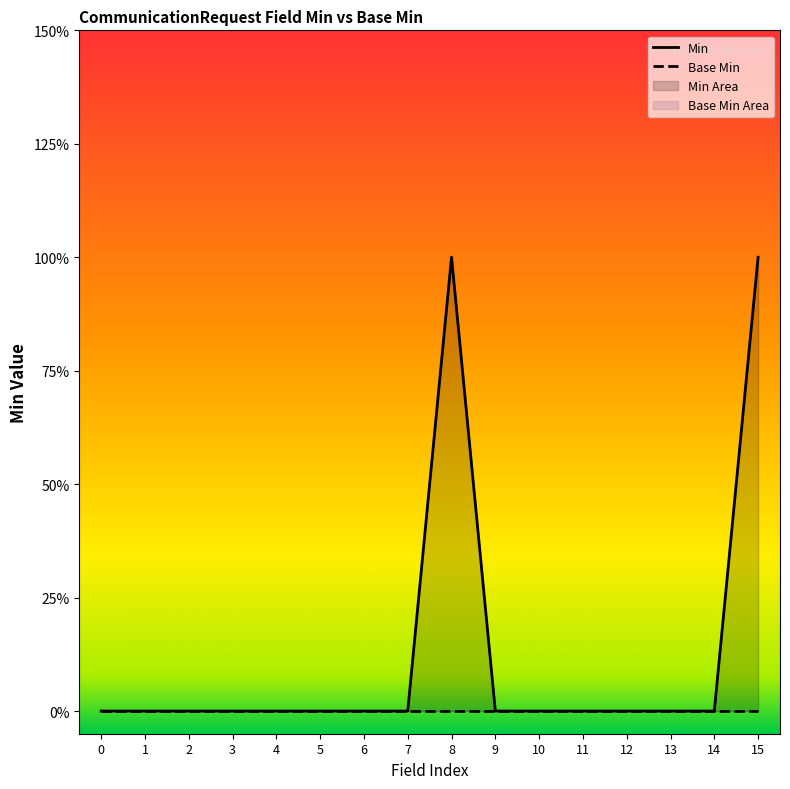

How many interior local peaks (higher than both neighbors) does the data have?

1